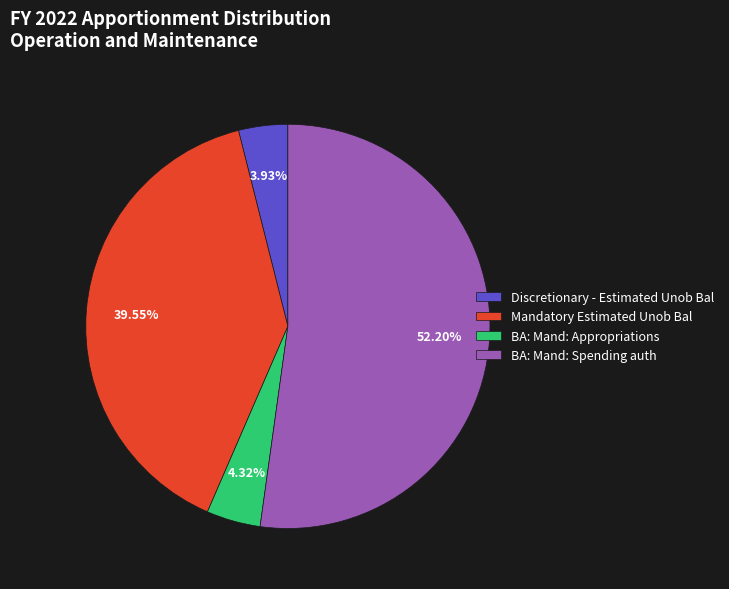

The BA: Mand: Spending auth slice represents 66% of the pie. True or false?

False